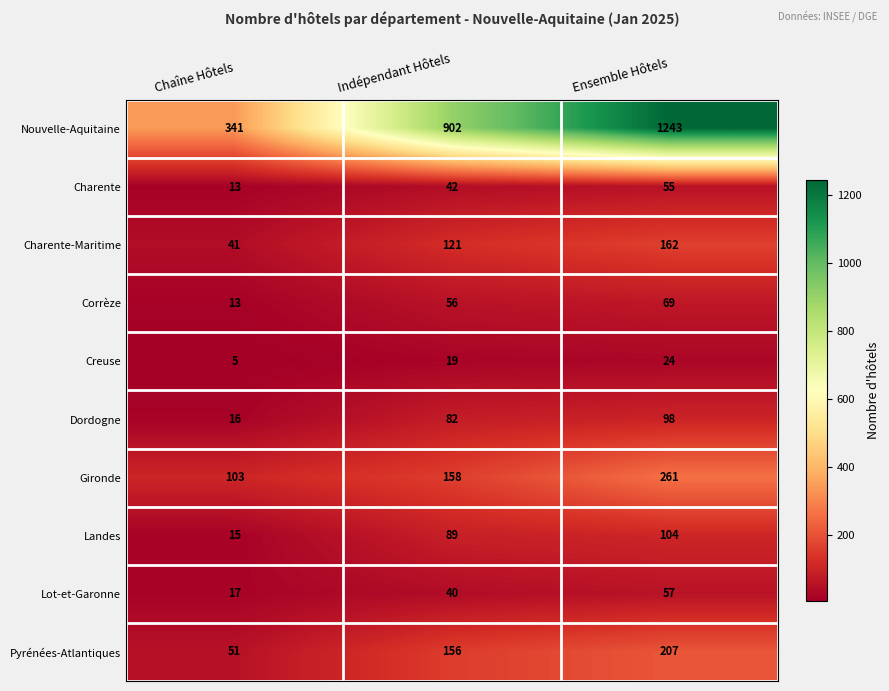

Reading right to left, transcribe all the data shown in this chart.

Nouvelle-Aquitaine: Ensemble Hôtels=1243	Indépendant Hôtels=902	Chaîne Hôtels=341
Charente: Ensemble Hôtels=55	Indépendant Hôtels=42	Chaîne Hôtels=13
Charente-Maritime: Ensemble Hôtels=162	Indépendant Hôtels=121	Chaîne Hôtels=41
Corrèze: Ensemble Hôtels=69	Indépendant Hôtels=56	Chaîne Hôtels=13
Creuse: Ensemble Hôtels=24	Indépendant Hôtels=19	Chaîne Hôtels=5
Dordogne: Ensemble Hôtels=98	Indépendant Hôtels=82	Chaîne Hôtels=16
Gironde: Ensemble Hôtels=261	Indépendant Hôtels=158	Chaîne Hôtels=103
Landes: Ensemble Hôtels=104	Indépendant Hôtels=89	Chaîne Hôtels=15
Lot-et-Garonne: Ensemble Hôtels=57	Indépendant Hôtels=40	Chaîne Hôtels=17
Pyrénées-Atlantiques: Ensemble Hôtels=207	Indépendant Hôtels=156	Chaîne Hôtels=51